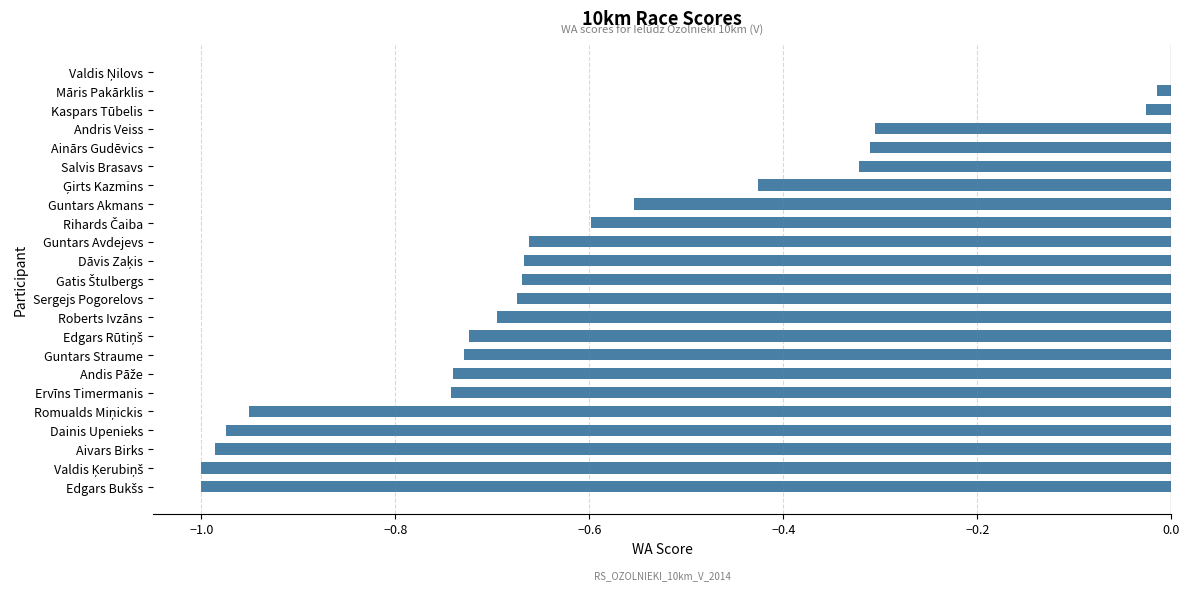

The chart shows a value of -0.7 at Roberts Ivzāns. True or false?

True